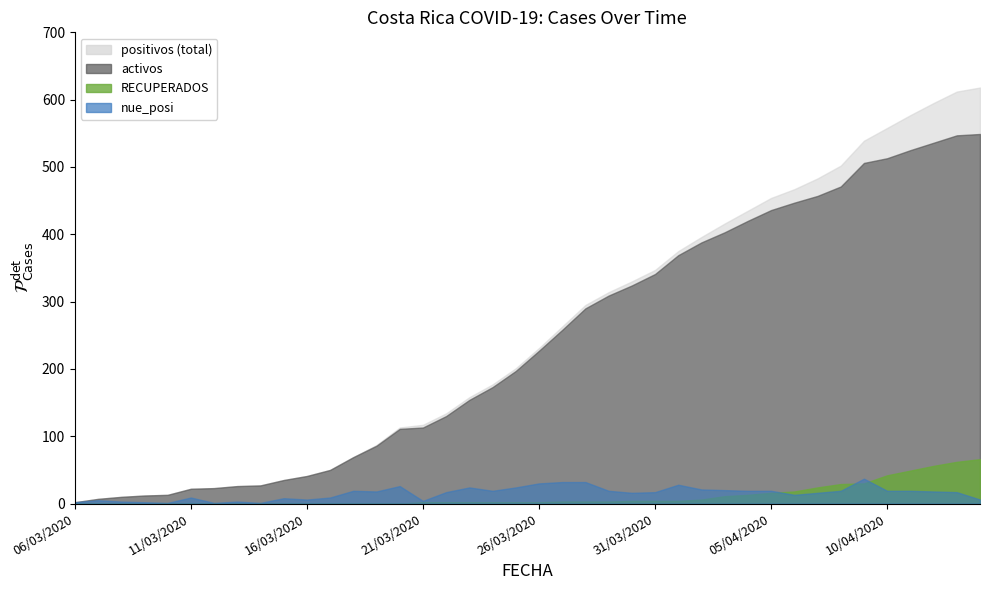

Rank the series at 28/03/2020 from highest to lowest value.

positivos, activos, nue_posi, RECUPERADOS